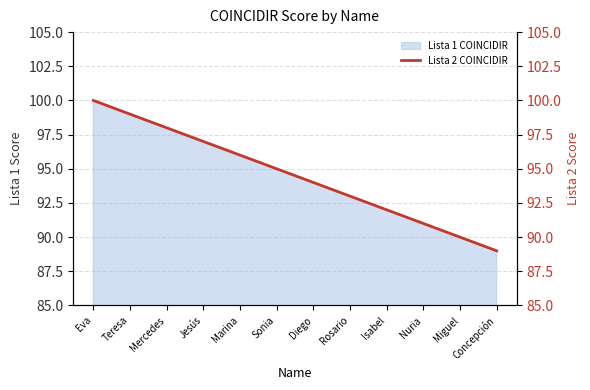

What is the sum of all values?

1134